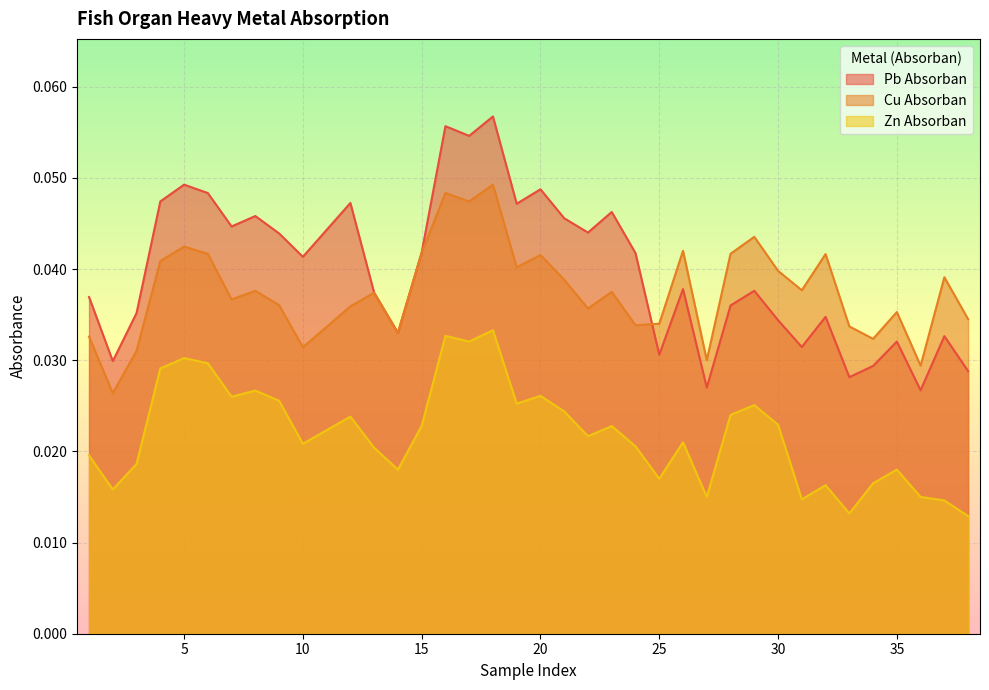

At how many categories does at least one series exceed 0?

38